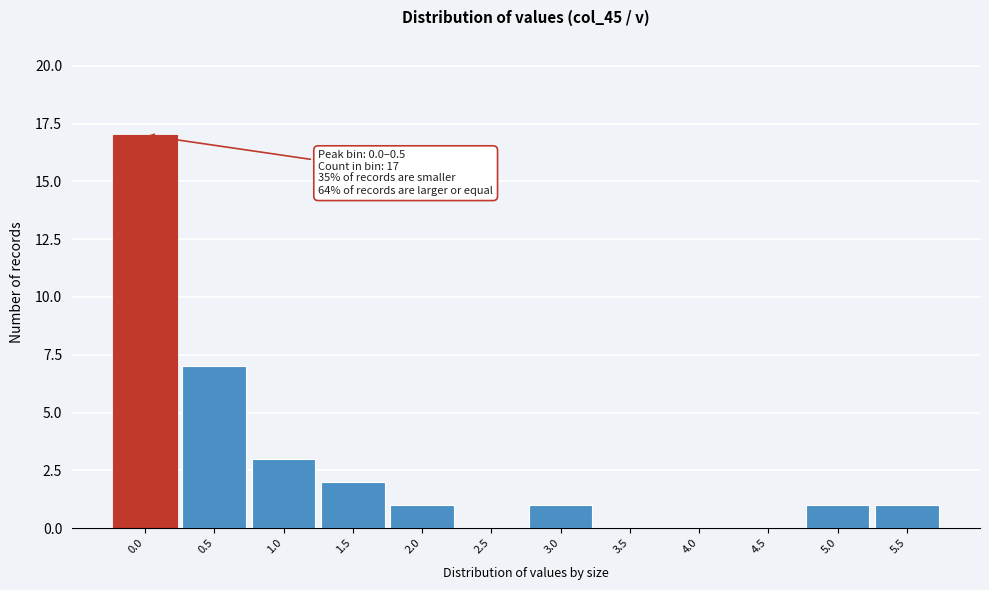

Reading right to left, extract all data points from this chart.

5.5=1	5.0=1	4.5=0	4.0=0	3.5=0	3.0=1	2.5=0	2.0=1	1.5=2	1.0=3	0.5=7	0.0=17